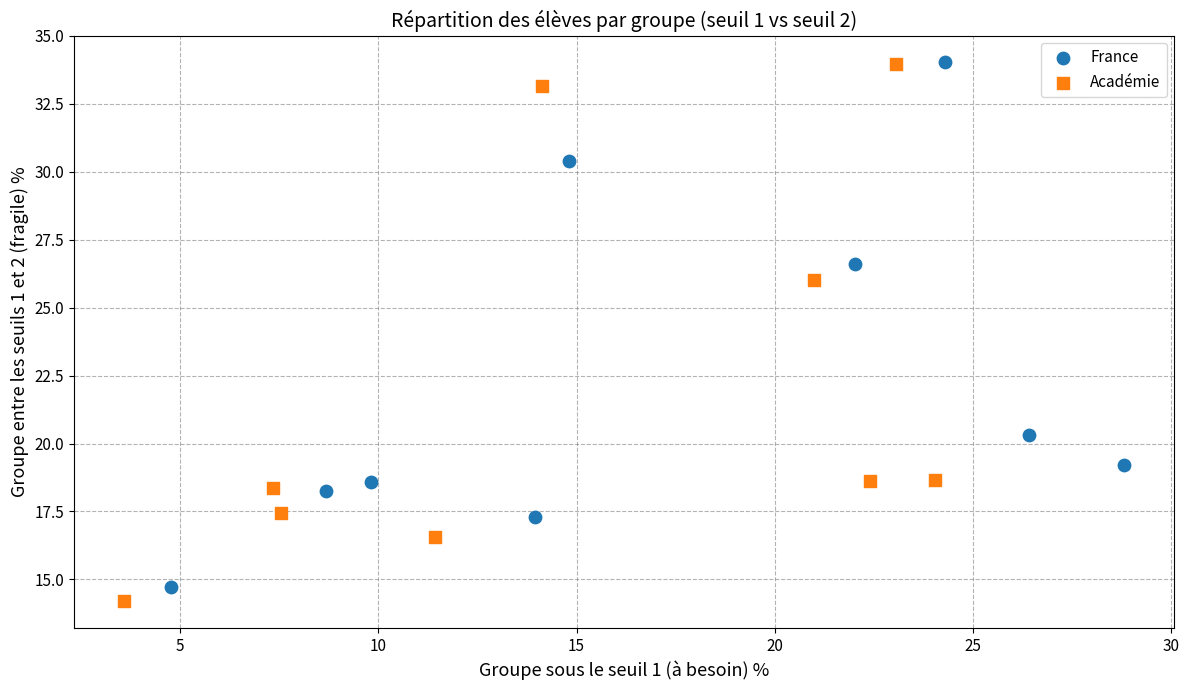

Which series reaches the minimum Y coordinate?

Académie